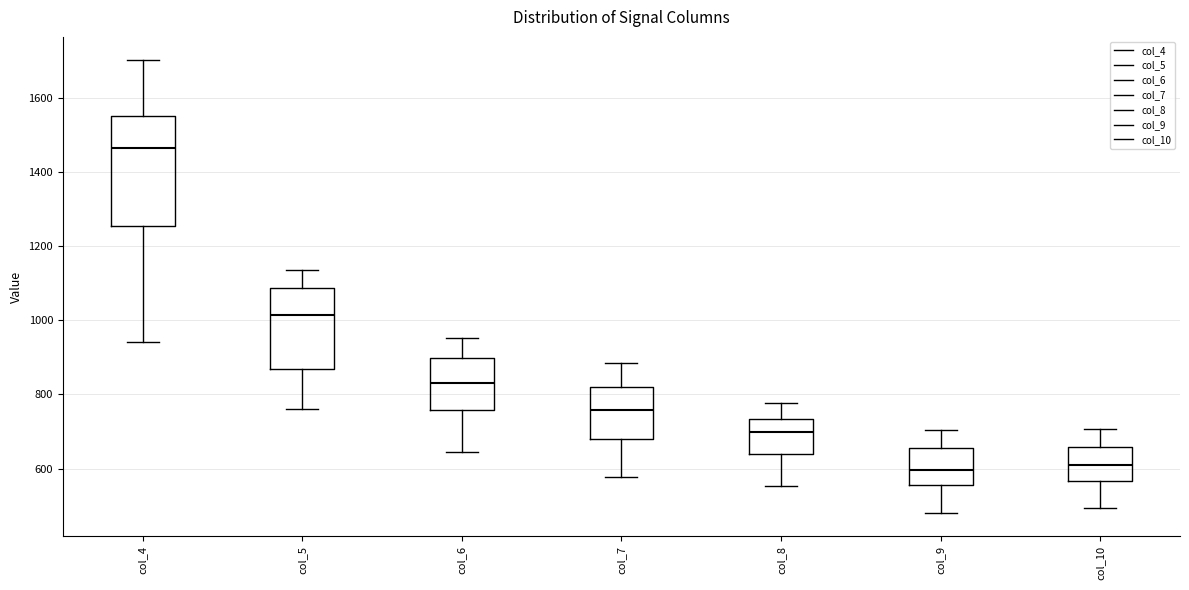

Reading left to right, transcribe this box plot: for each box, give where its median line is, the range the box spans, and where its two whiskers end, as read against the y-axis. The values are not printed on the chart, so give them approximately, as read against the axis.

col_4: median 1460, box 1260 to 1560, whiskers 940 to 1700
col_5: median 1020, box 860 to 1080, whiskers 760 to 1140
col_6: median 820, box 760 to 900, whiskers 640 to 960
col_7: median 760, box 680 to 820, whiskers 580 to 880
col_8: median 700, box 640 to 740, whiskers 560 to 780
col_9: median 600, box 560 to 660, whiskers 480 to 700
col_10: median 600, box 560 to 660, whiskers 500 to 700